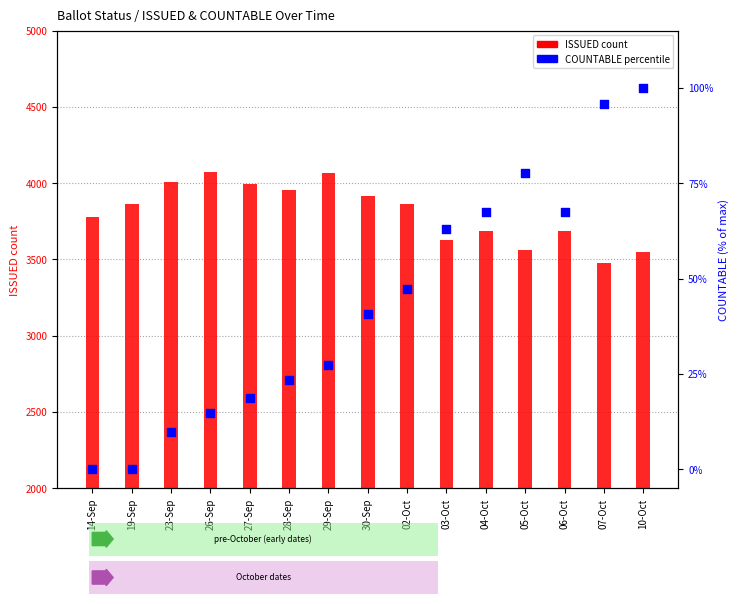

Which series has the largest total across all categories?

ISSUED count